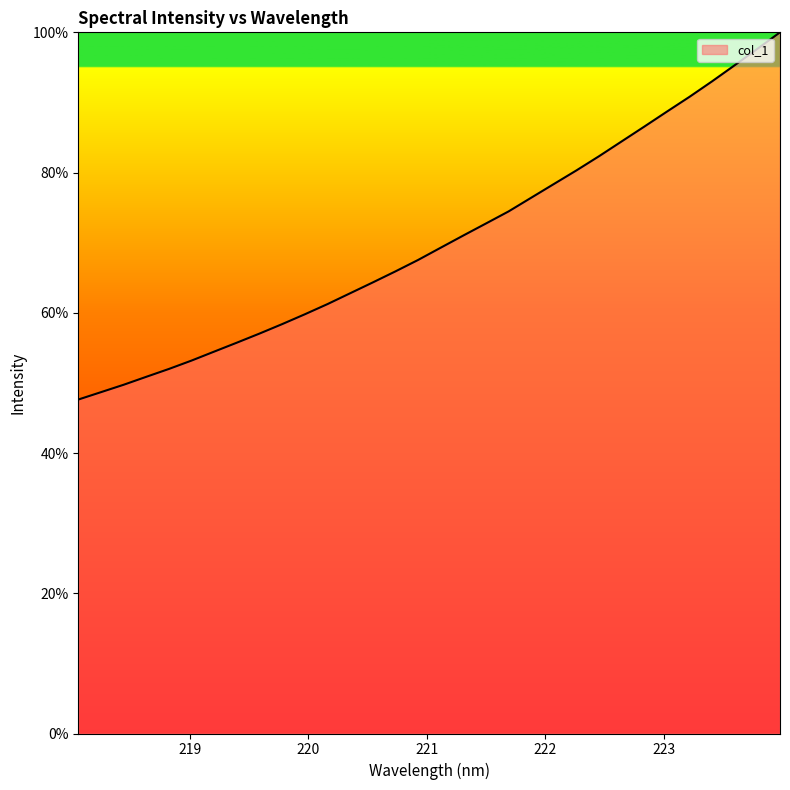

What is the difference between the maximum and minimum values?

52.4